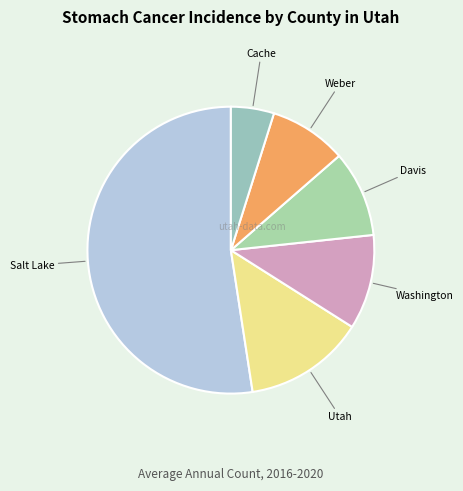

How many segments does this pie chart have?

6